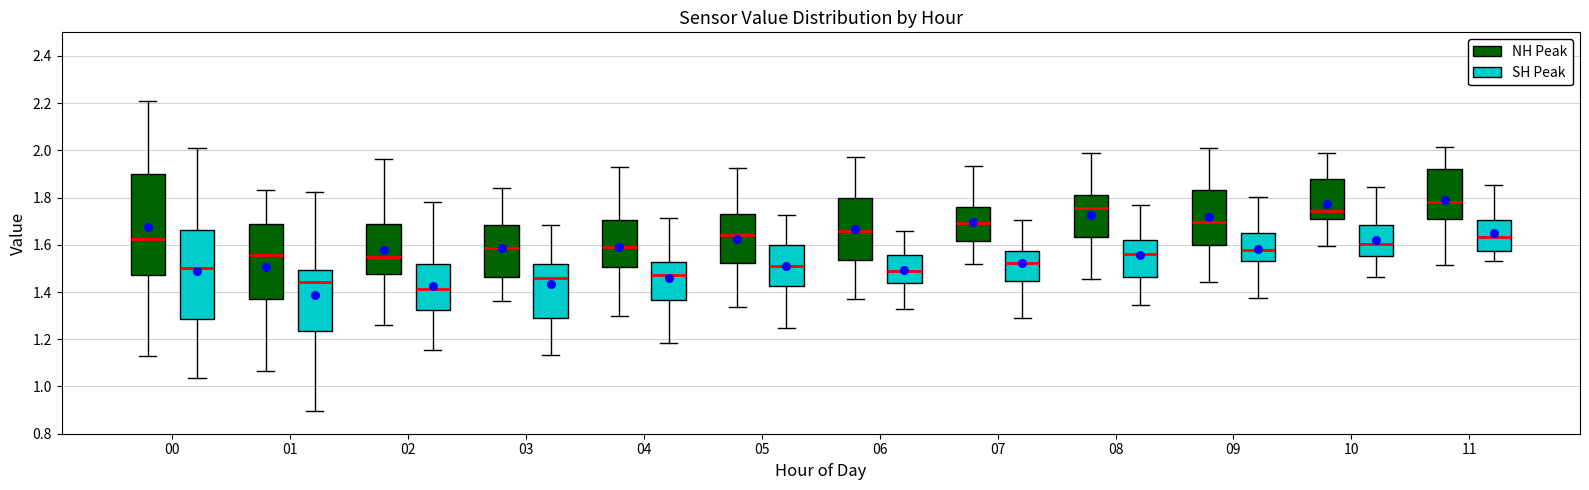

Where is the upper edge of the box for 03 (NH Peak) on the y-axis? The values are not printed on the chart, so give them approximately, as read against the axis.

1.68